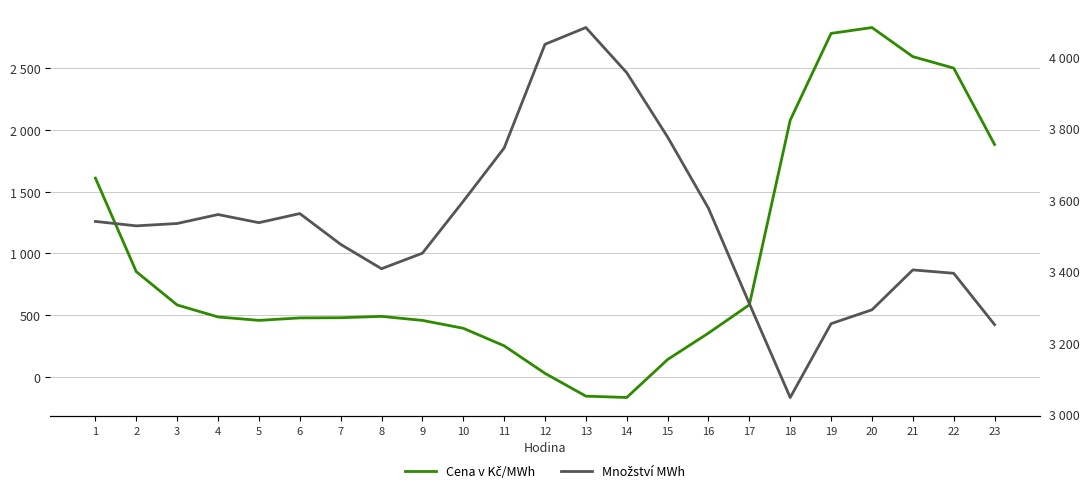

Is it true that Množství MWh equals 5341.0 at 19?

False